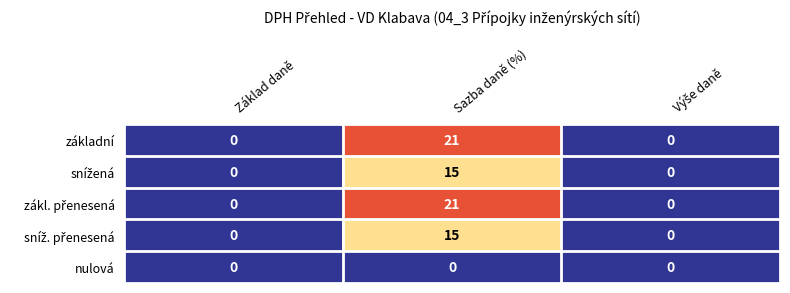

Is it true that nulová equals 0 at Základ daně?

True